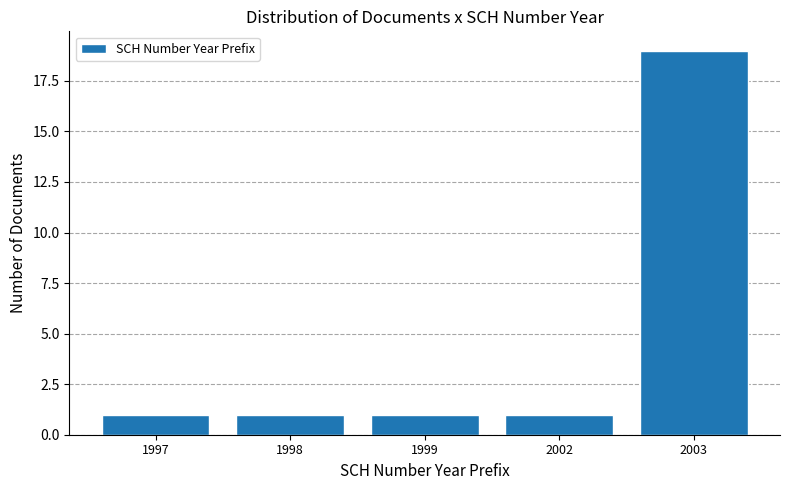

Reading left to right, list all the values displayed in this chart.

1	1	1	1	19